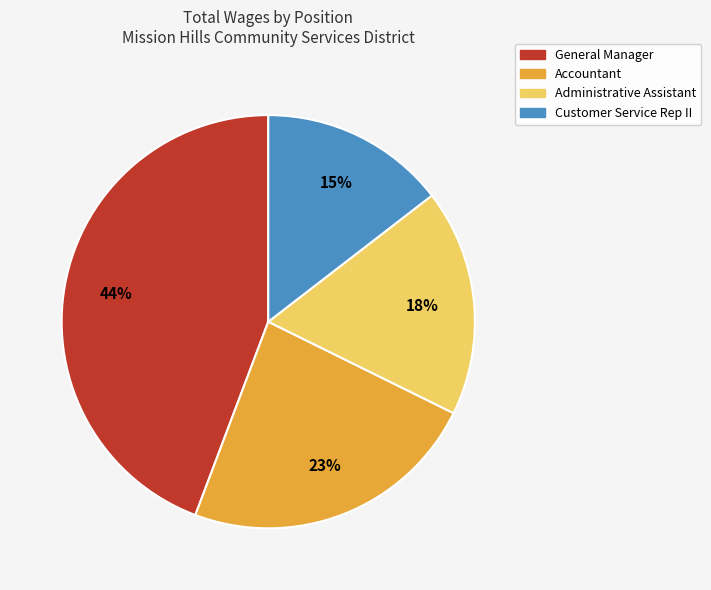

How many segments does this pie chart have?

4